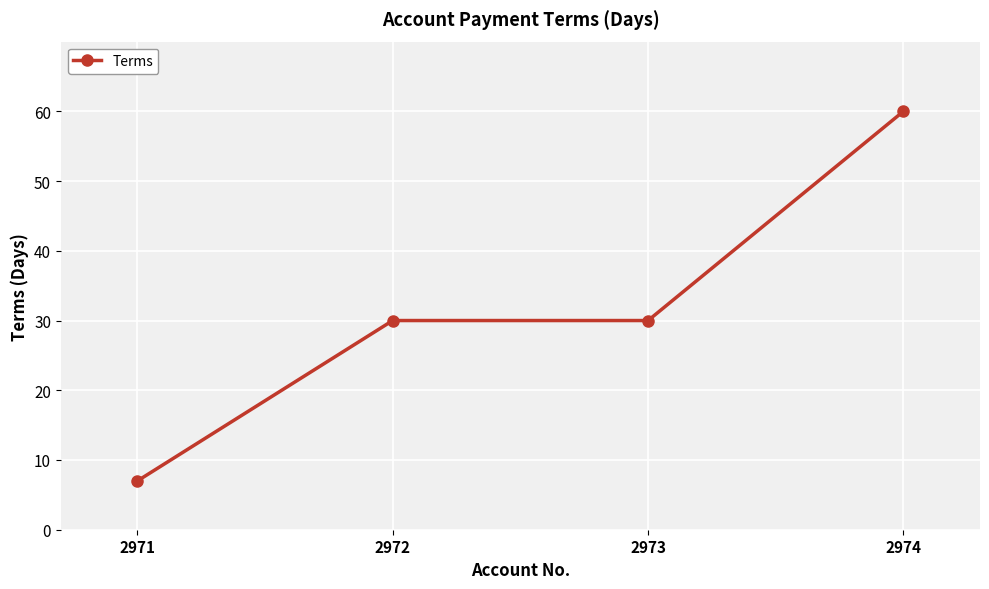

What is the approximate value at 2973, to the nearest 5?

30